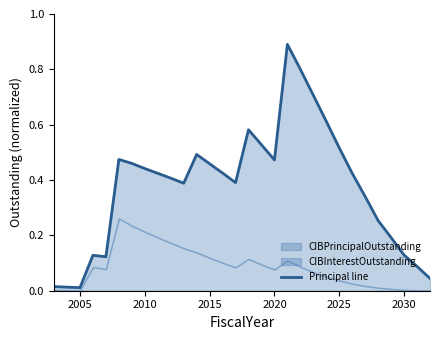

What value does the data have at 2015?

0.5